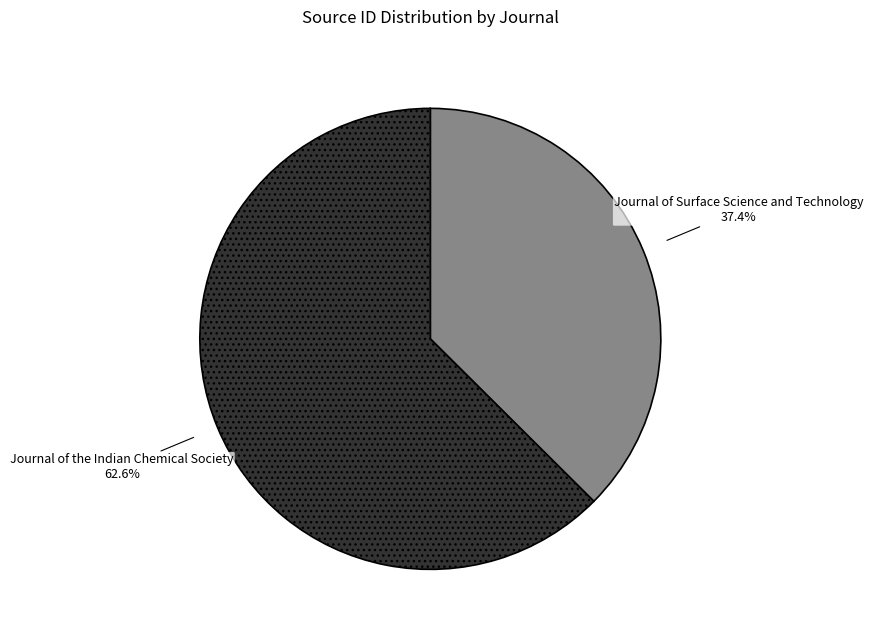

Is it true that Journal of Surface Science and Technology is 46% of the pie?

False